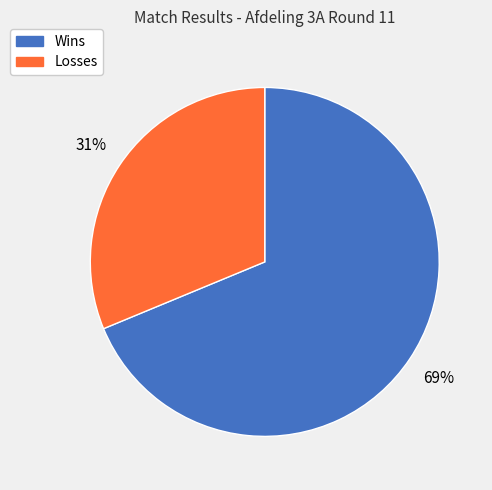

Does Losses account for over 50% of the chart?

No